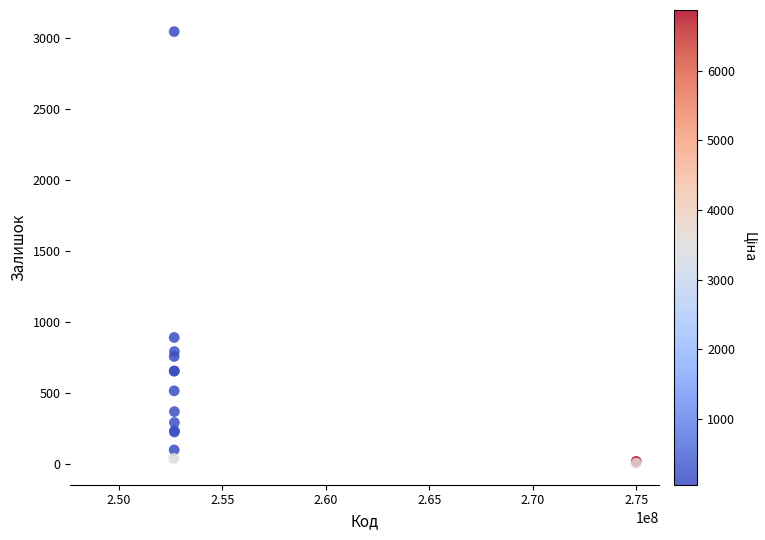

What Y value in the scatter plot is closest to 1528?

894